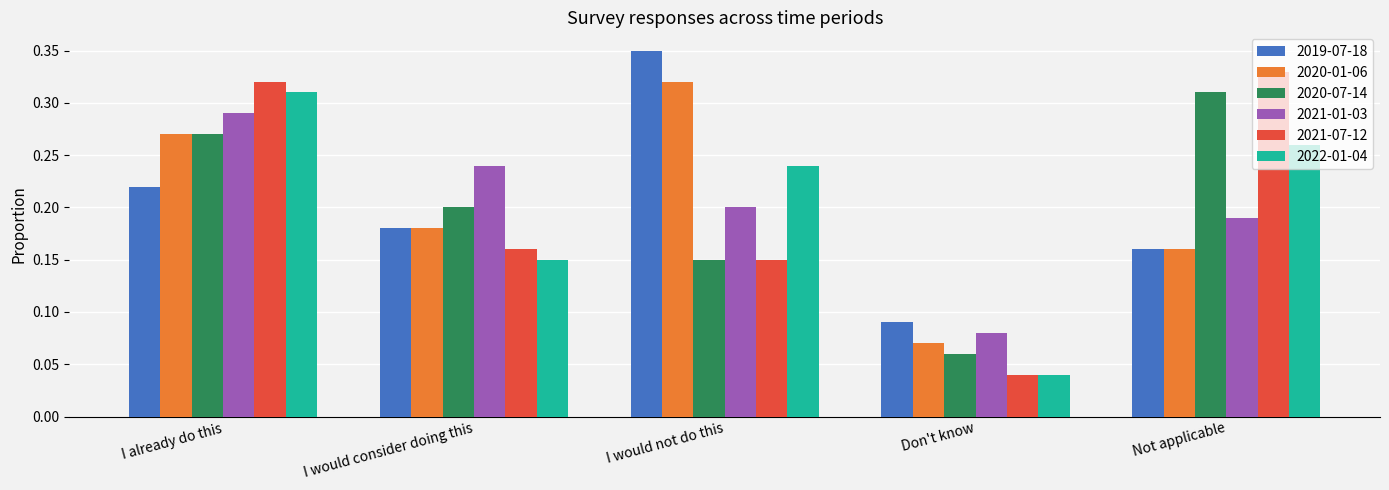

How many bars are there in total?

30